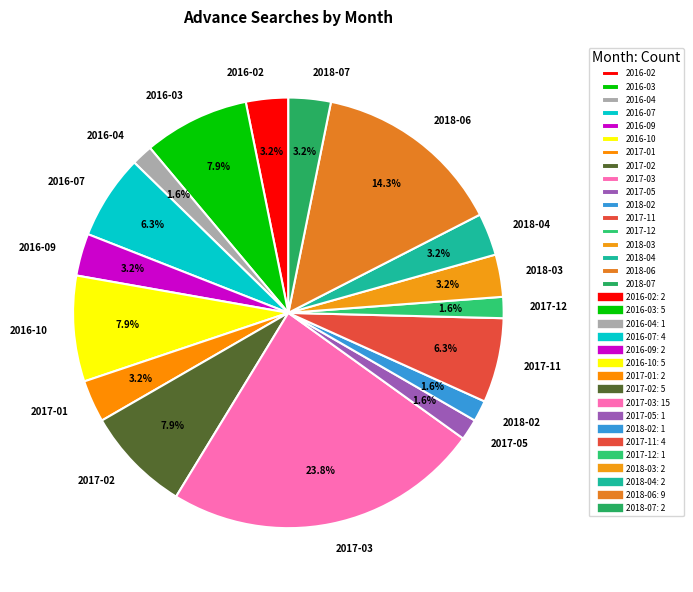

Which category has the biggest portion of the pie?

2017-03